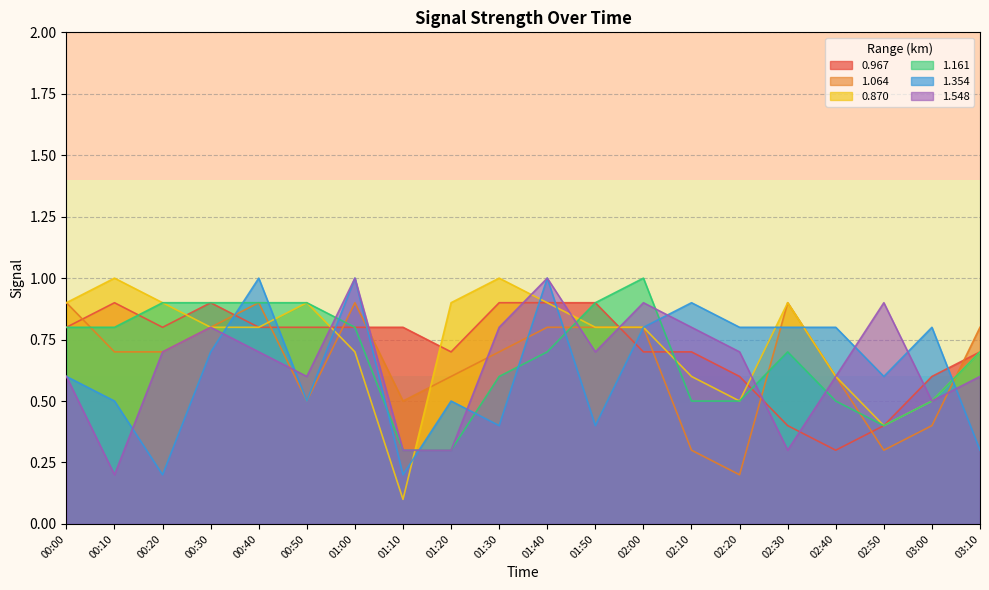

The 0.870 series shows 0.6 at 02:40. True or false?

True